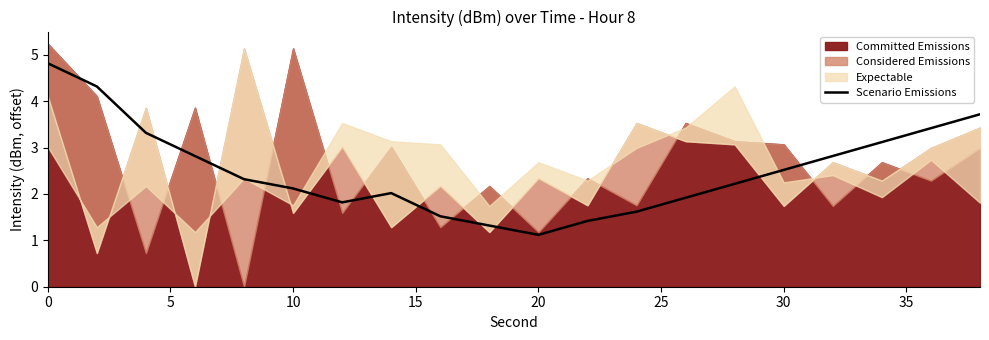

What is the lowest value of the Scenario Emissions series?

1.1